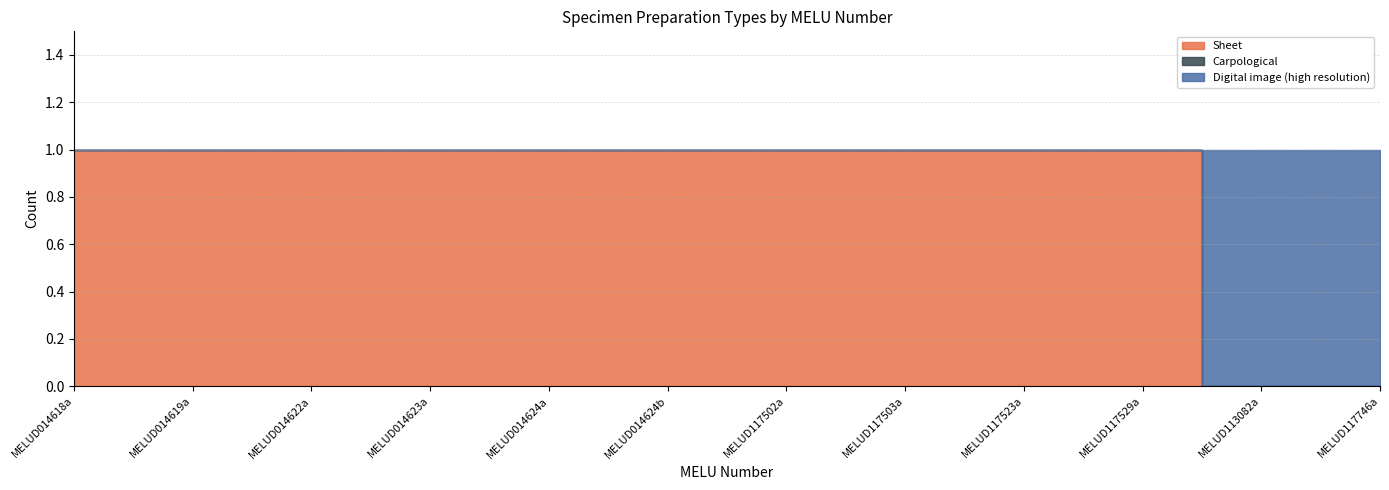

Reading left to right, extract all data points from this chart.

Sheet: 1	1	1	1	1	1	1	1	1	1	0	0
Carpological: 0	0	0	0	0	0	0	0	0	0	0	0
Digital image (high resolution): 0	0	0	0	0	0	0	0	0	0	1	1